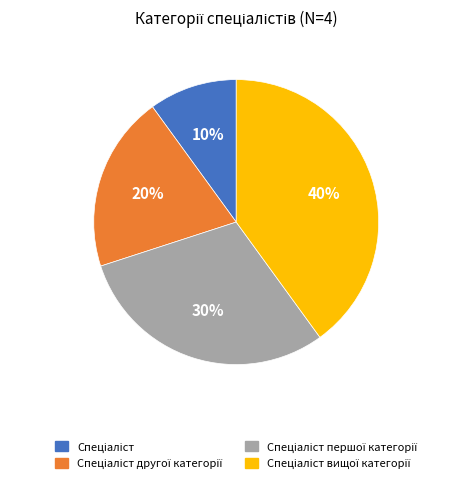

To the nearest percent, what is the difference between the largest and smallest slice percentages?

30%